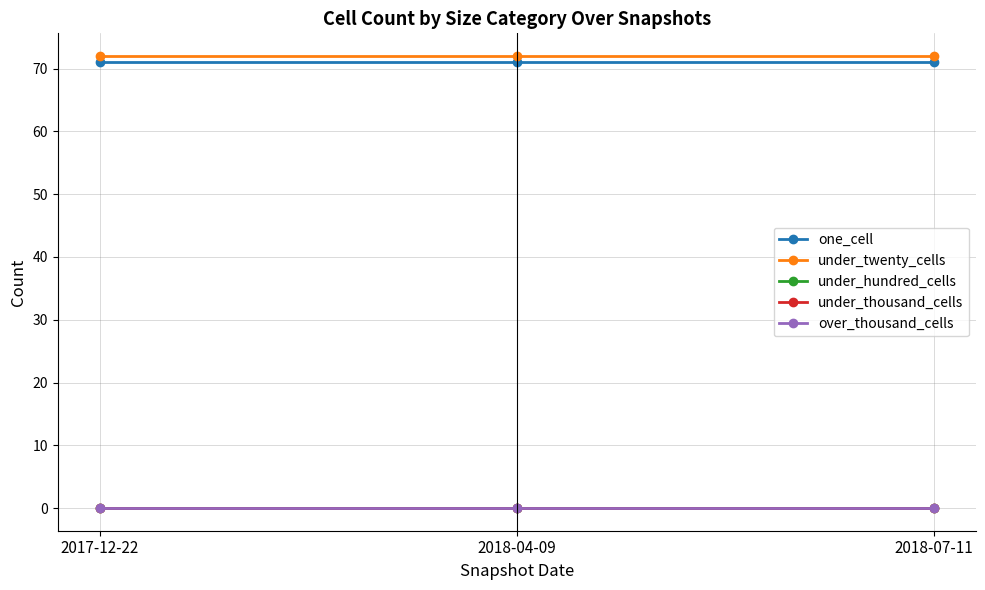

List the labels in order of over_thousand_cells value, smallest first.

2017-12-22, 2018-04-09, 2018-07-11